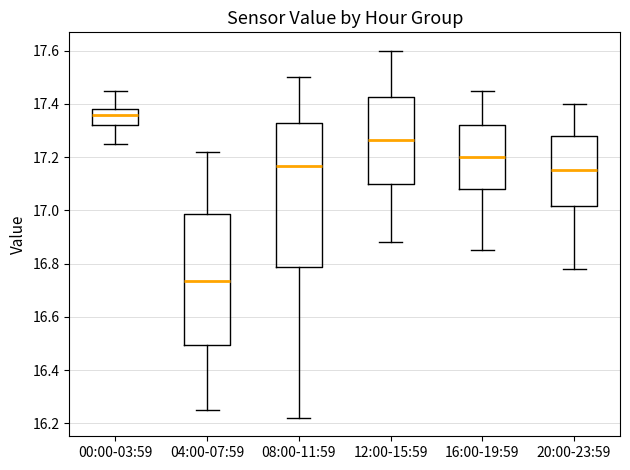

Comparing the boxes themselves (not the whiskers), which one is the tallest?

08:00-11:59